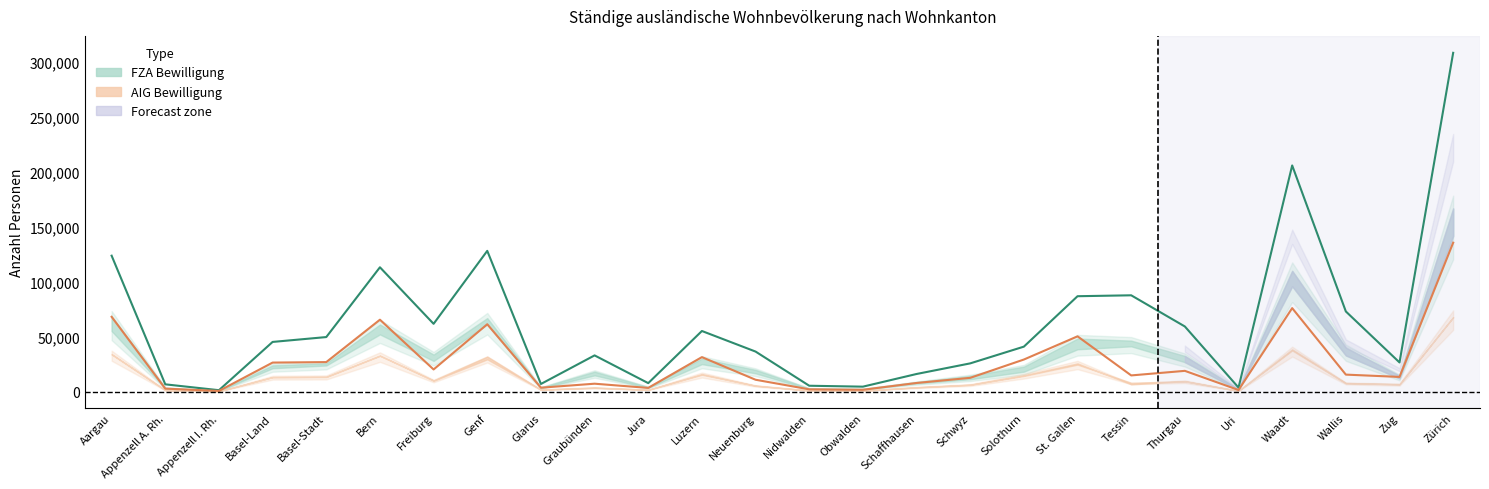

Rank the series at Neuenburg from highest to lowest value.

FZA Total, AIG Total